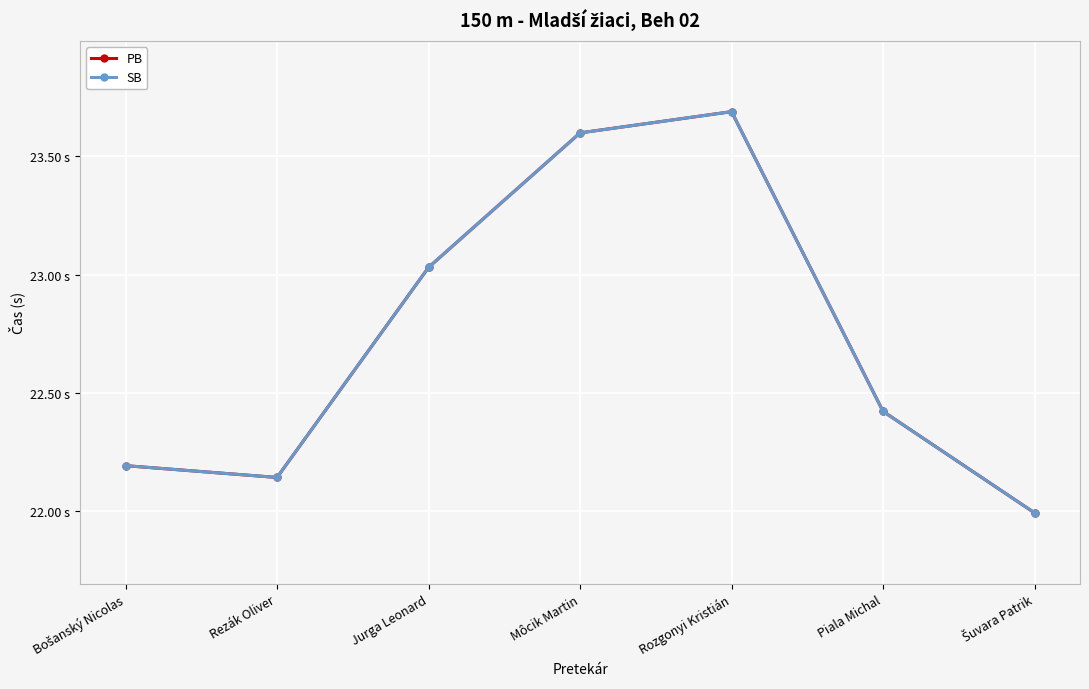

Is it true that PB equals 5.4 at Rozgonyi Kristián?

False